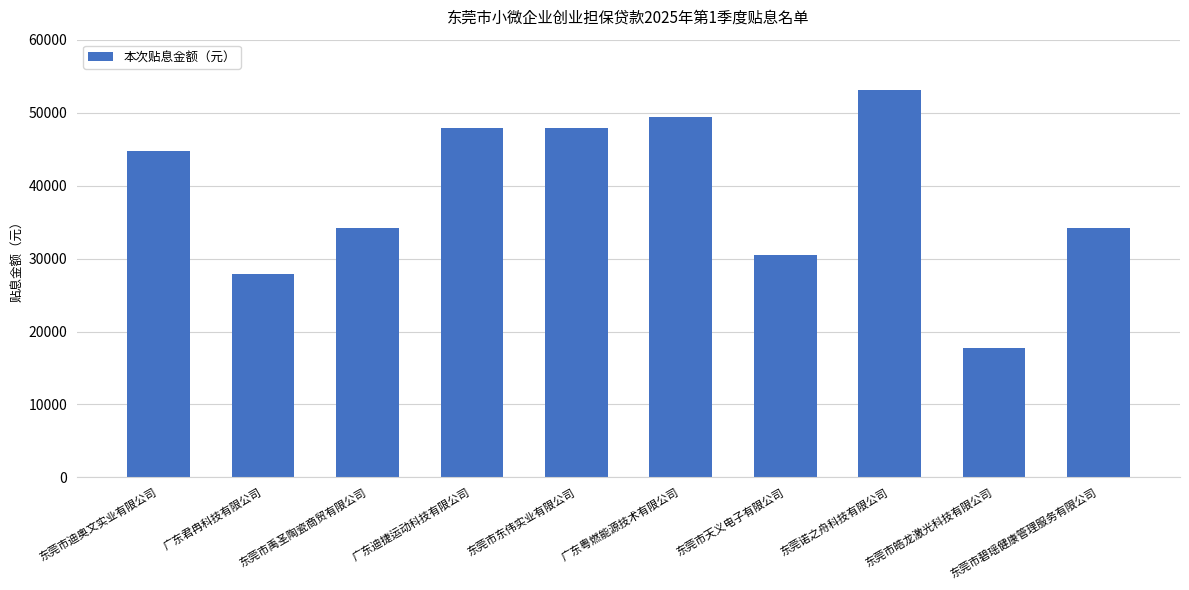

What is the average value?

38760.4